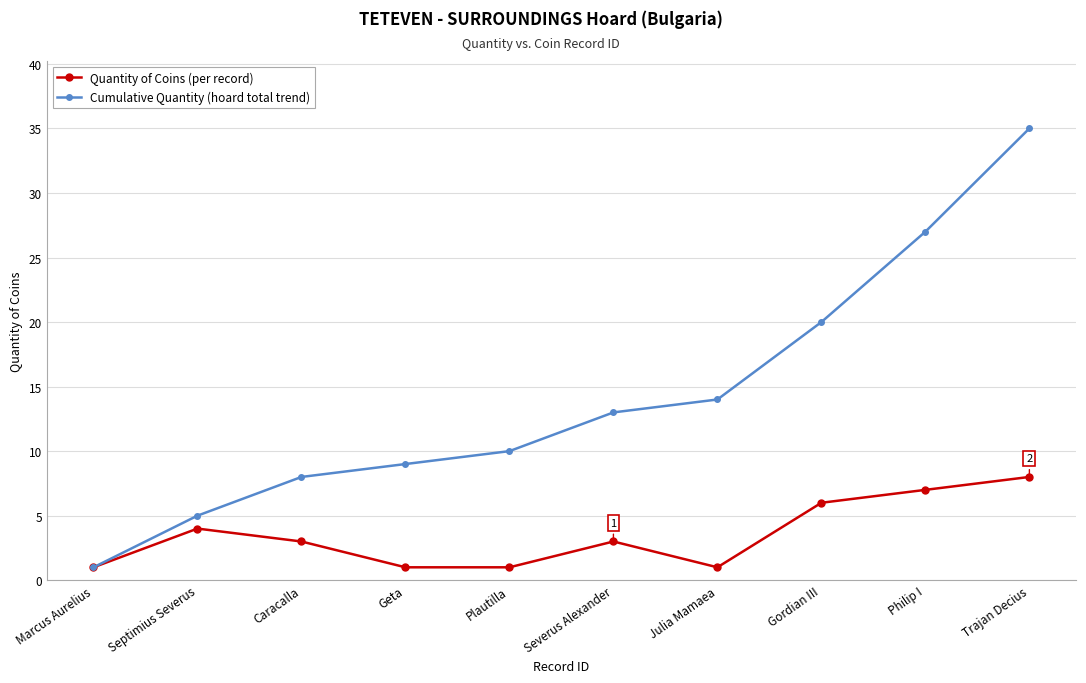

True or false: Cumulative Quantity (hoard total trend) has more than 1 interior local peaks.

False